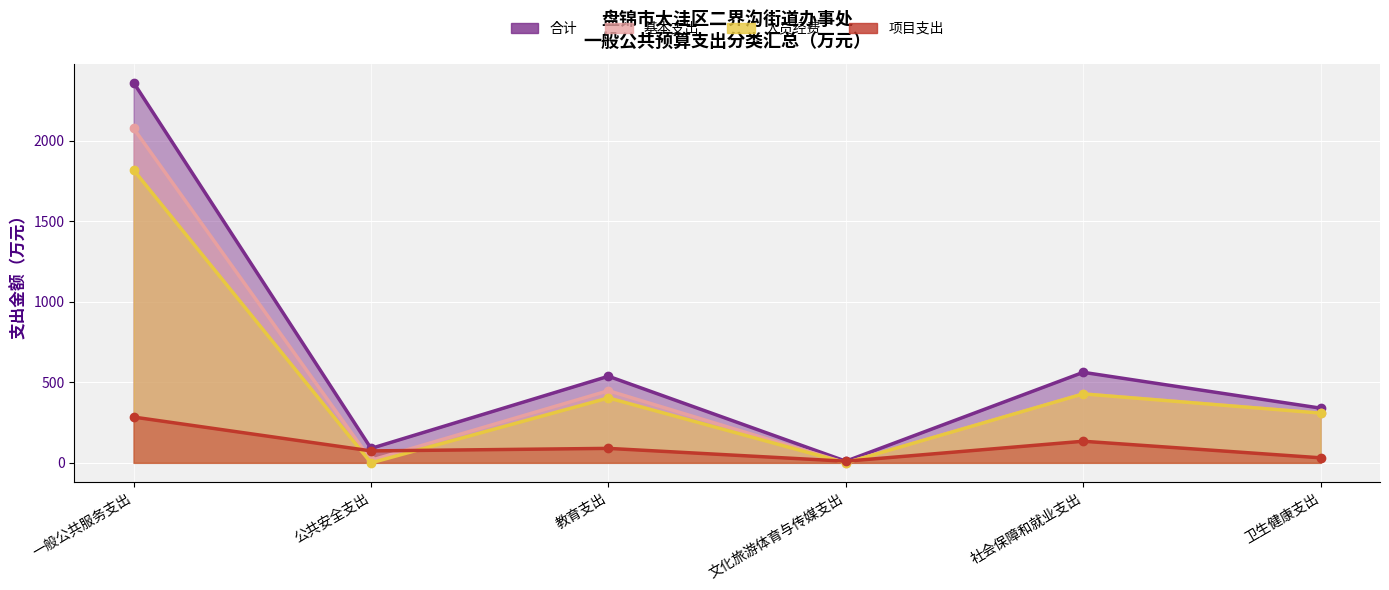

Where do 项目支出 and 人员经费 first cross each other?

一般公共服务支出 and 公共安全支出